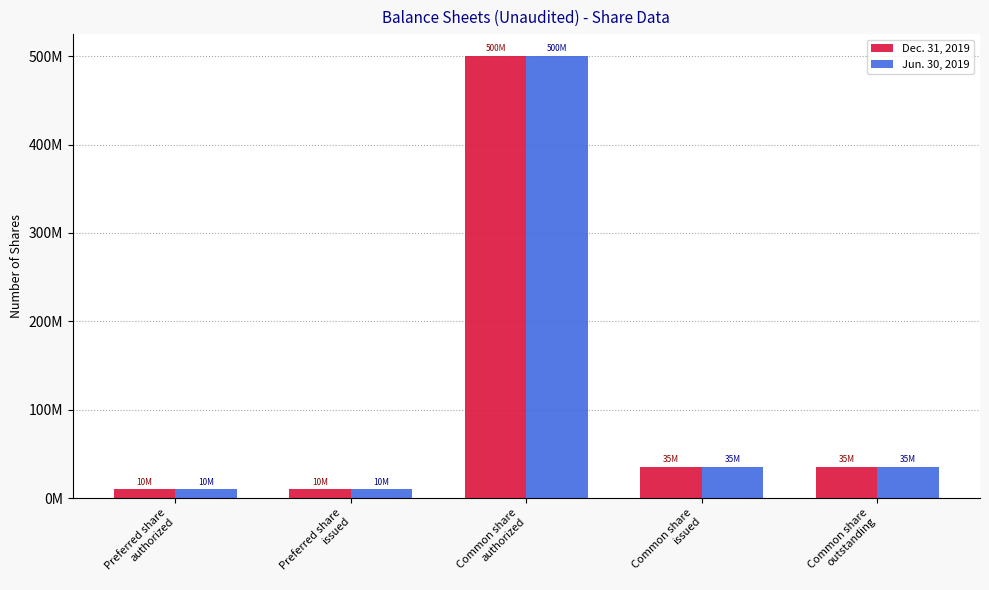

Are the bars grouped side by side (vs. stacked)?

Yes